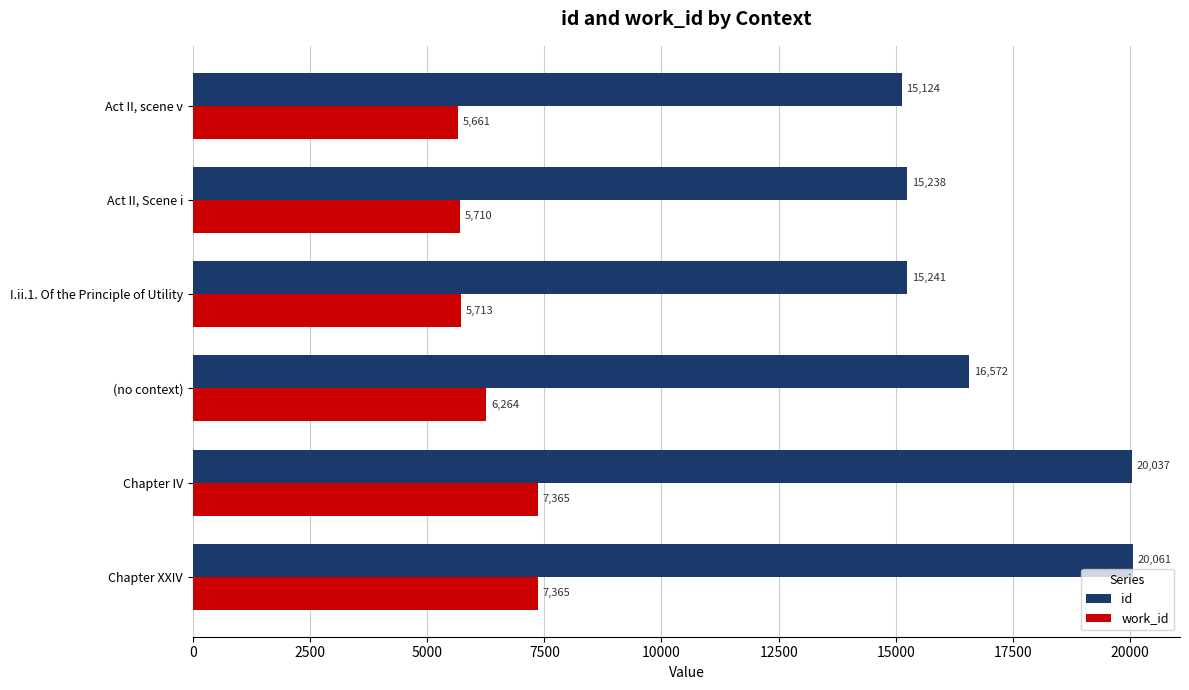

What are all the series names shown in the legend?

id, work_id